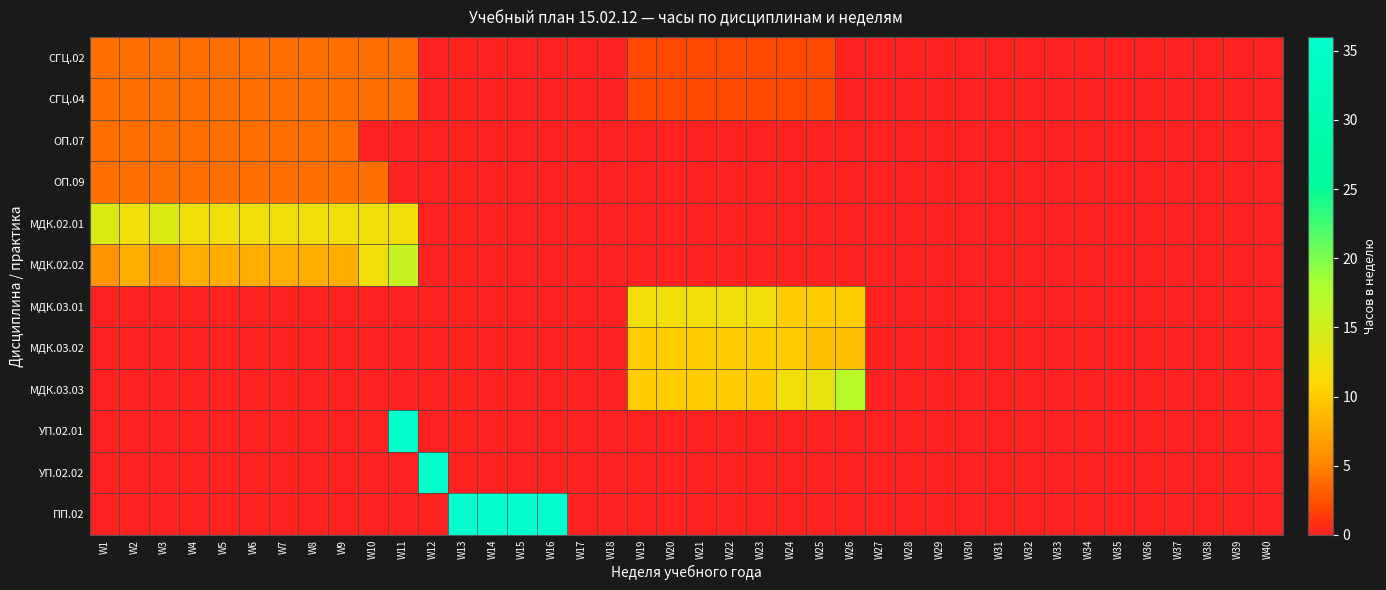

Reading left to right, transcribe all the data shown in this chart.

СГЦ.02: W1=4	W2=4	W3=4	W4=4	W5=4	W6=4	W7=4	W8=4	W9=4	W10=4	W11=4	W12=0	W13=0	W14=0	W15=0	W16=0	W17=0	W18=0	W19=2	W20=2	W21=2	W22=2	W23=2	W24=2	W25=2	W26=0	W27=0	W28=0	W29=0	W30=0	W31=0	W32=0	W33=0	W34=0	W35=0	W36=0	W37=0	W38=0	W39=0	W40=0
СГЦ.04: W1=4	W2=4	W3=4	W4=4	W5=4	W6=4	W7=4	W8=4	W9=4	W10=4	W11=4	W12=0	W13=0	W14=0	W15=0	W16=0	W17=0	W18=0	W19=2	W20=2	W21=2	W22=2	W23=2	W24=2	W25=2	W26=0	W27=0	W28=0	W29=0	W30=0	W31=0	W32=0	W33=0	W34=0	W35=0	W36=0	W37=0	W38=0	W39=0	W40=0
ОП.07: W1=4	W2=4	W3=4	W4=4	W5=4	W6=4	W7=4	W8=4	W9=4	W10=0	W11=0	W12=0	W13=0	W14=0	W15=0	W16=0	W17=0	W18=0	W19=0	W20=0	W21=0	W22=0	W23=0	W24=0	W25=0	W26=0	W27=0	W28=0	W29=0	W30=0	W31=0	W32=0	W33=0	W34=0	W35=0	W36=0	W37=0	W38=0	W39=0	W40=0
ОП.09: W1=4	W2=4	W3=4	W4=4	W5=4	W6=4	W7=4	W8=4	W9=4	W10=4	W11=0	W12=0	W13=0	W14=0	W15=0	W16=0	W17=0	W18=0	W19=0	W20=0	W21=0	W22=0	W23=0	W24=0	W25=0	W26=0	W27=0	W28=0	W29=0	W30=0	W31=0	W32=0	W33=0	W34=0	W35=0	W36=0	W37=0	W38=0	W39=0	W40=0
МДК.02.01: W1=14	W2=12	W3=14	W4=12	W5=12	W6=12	W7=12	W8=12	W9=12	W10=12	W11=12	W12=0	W13=0	W14=0	W15=0	W16=0	W17=0	W18=0	W19=0	W20=0	W21=0	W22=0	W23=0	W24=0	W25=0	W26=0	W27=0	W28=0	W29=0	W30=0	W31=0	W32=0	W33=0	W34=0	W35=0	W36=0	W37=0	W38=0	W39=0	W40=0
МДК.02.02: W1=6	W2=8	W3=6	W4=8	W5=8	W6=8	W7=8	W8=8	W9=8	W10=12	W11=16	W12=0	W13=0	W14=0	W15=0	W16=0	W17=0	W18=0	W19=0	W20=0	W21=0	W22=0	W23=0	W24=0	W25=0	W26=0	W27=0	W28=0	W29=0	W30=0	W31=0	W32=0	W33=0	W34=0	W35=0	W36=0	W37=0	W38=0	W39=0	W40=0
МДК.03.01: W1=0	W2=0	W3=0	W4=0	W5=0	W6=0	W7=0	W8=0	W9=0	W10=0	W11=0	W12=0	W13=0	W14=0	W15=0	W16=0	W17=0	W18=0	W19=12	W20=12	W21=12	W22=12	W23=12	W24=10	W25=10	W26=10	W27=0	W28=0	W29=0	W30=0	W31=0	W32=0	W33=0	W34=0	W35=0	W36=0	W37=0	W38=0	W39=0	W40=0
МДК.03.02: W1=0	W2=0	W3=0	W4=0	W5=0	W6=0	W7=0	W8=0	W9=0	W10=0	W11=0	W12=0	W13=0	W14=0	W15=0	W16=0	W17=0	W18=0	W19=10	W20=10	W21=10	W22=10	W23=10	W24=10	W25=9	W26=9	W27=0	W28=0	W29=0	W30=0	W31=0	W32=0	W33=0	W34=0	W35=0	W36=0	W37=0	W38=0	W39=0	W40=0
МДК.03.03: W1=0	W2=0	W3=0	W4=0	W5=0	W6=0	W7=0	W8=0	W9=0	W10=0	W11=0	W12=0	W13=0	W14=0	W15=0	W16=0	W17=0	W18=0	W19=10	W20=10	W21=10	W22=10	W23=10	W24=12	W25=13	W26=17	W27=0	W28=0	W29=0	W30=0	W31=0	W32=0	W33=0	W34=0	W35=0	W36=0	W37=0	W38=0	W39=0	W40=0
УП.02.01: W1=0	W2=0	W3=0	W4=0	W5=0	W6=0	W7=0	W8=0	W9=0	W10=0	W11=36	W12=0	W13=0	W14=0	W15=0	W16=0	W17=0	W18=0	W19=0	W20=0	W21=0	W22=0	W23=0	W24=0	W25=0	W26=0	W27=0	W28=0	W29=0	W30=0	W31=0	W32=0	W33=0	W34=0	W35=0	W36=0	W37=0	W38=0	W39=0	W40=0
УП.02.02: W1=0	W2=0	W3=0	W4=0	W5=0	W6=0	W7=0	W8=0	W9=0	W10=0	W11=0	W12=36	W13=0	W14=0	W15=0	W16=0	W17=0	W18=0	W19=0	W20=0	W21=0	W22=0	W23=0	W24=0	W25=0	W26=0	W27=0	W28=0	W29=0	W30=0	W31=0	W32=0	W33=0	W34=0	W35=0	W36=0	W37=0	W38=0	W39=0	W40=0
ПП.02: W1=0	W2=0	W3=0	W4=0	W5=0	W6=0	W7=0	W8=0	W9=0	W10=0	W11=0	W12=0	W13=36	W14=36	W15=36	W16=36	W17=0	W18=0	W19=0	W20=0	W21=0	W22=0	W23=0	W24=0	W25=0	W26=0	W27=0	W28=0	W29=0	W30=0	W31=0	W32=0	W33=0	W34=0	W35=0	W36=0	W37=0	W38=0	W39=0	W40=0